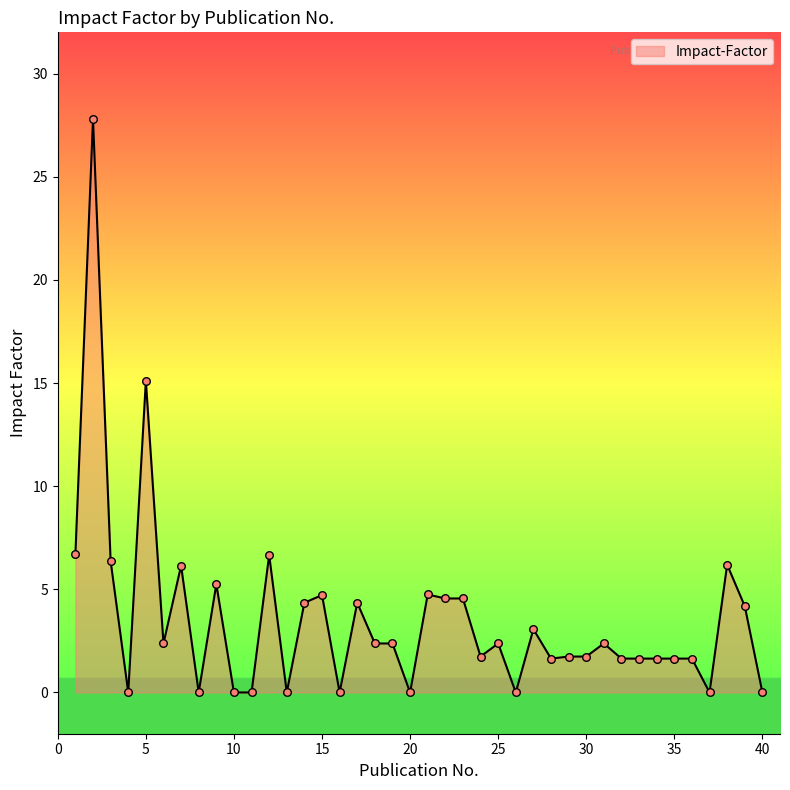

What is the difference between the maximum and minimum values?

27.8